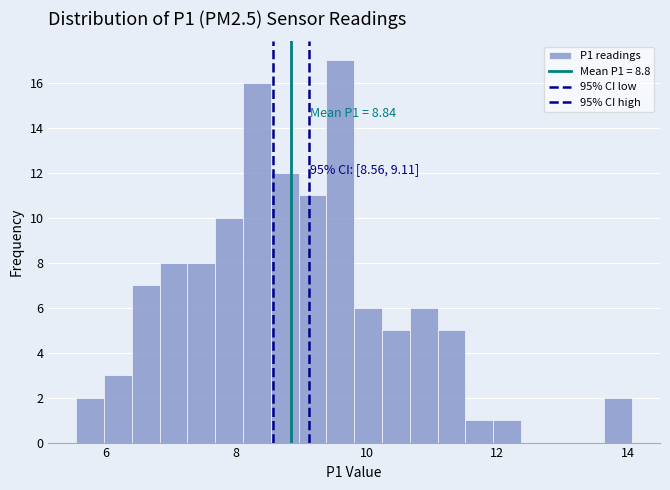

Read against the x-axis, roughly where is the centre of the tallest bar?

9.6